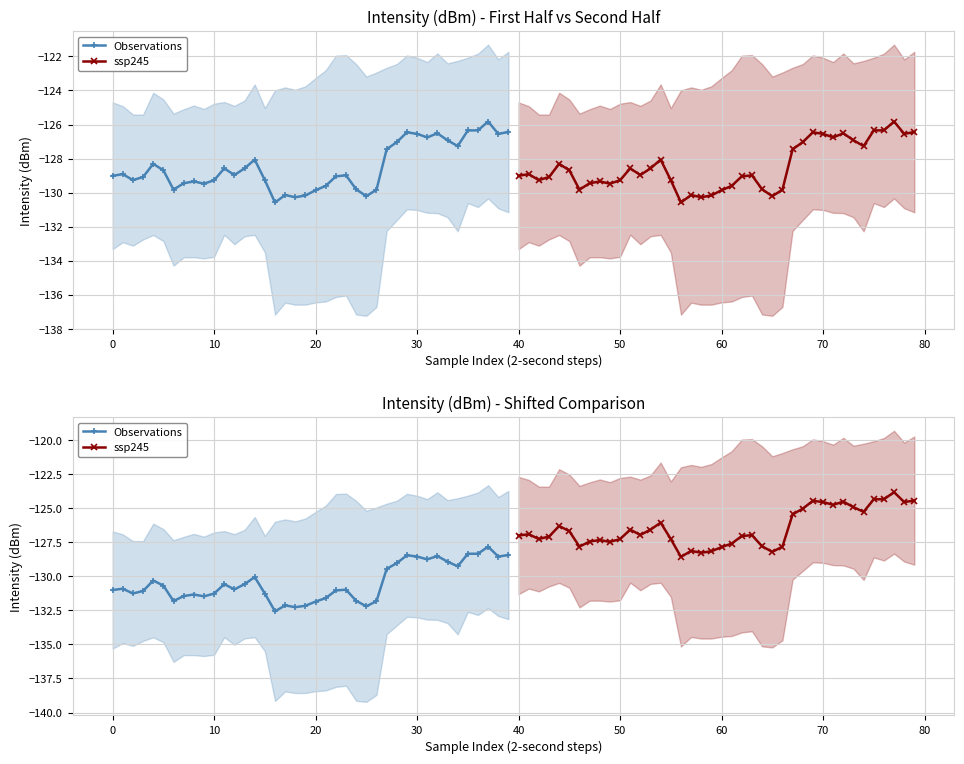

Reading left to right, list all the values displayed in this chart.

Observations: -131.0	-130.9	-131.3	-131.1	-130.3	-130.7	-131.8	-131.4	-131.3	-131.5	-131.3	-130.6	-131.0	-130.6	-130.1	-131.3	-132.6	-132.1	-132.3	-132.2	-131.9	-131.6	-131.0	-131.0	-131.8	-132.2	-131.8	-129.5	-129.0	-128.5	-128.5	-128.8	-128.5	-128.9	-129.3	-128.3	-128.3	-127.8	-128.5	-128.4
ssp245: -127.0	-126.9	-127.3	-127.1	-126.3	-126.7	-127.8	-127.4	-127.3	-127.5	-127.3	-126.6	-127.0	-126.6	-126.1	-127.3	-128.6	-128.1	-128.3	-128.2	-127.9	-127.6	-127.0	-127.0	-127.8	-128.2	-127.8	-125.5	-125.0	-124.5	-124.5	-124.8	-124.5	-124.9	-125.3	-124.3	-124.3	-123.8	-124.5	-124.4